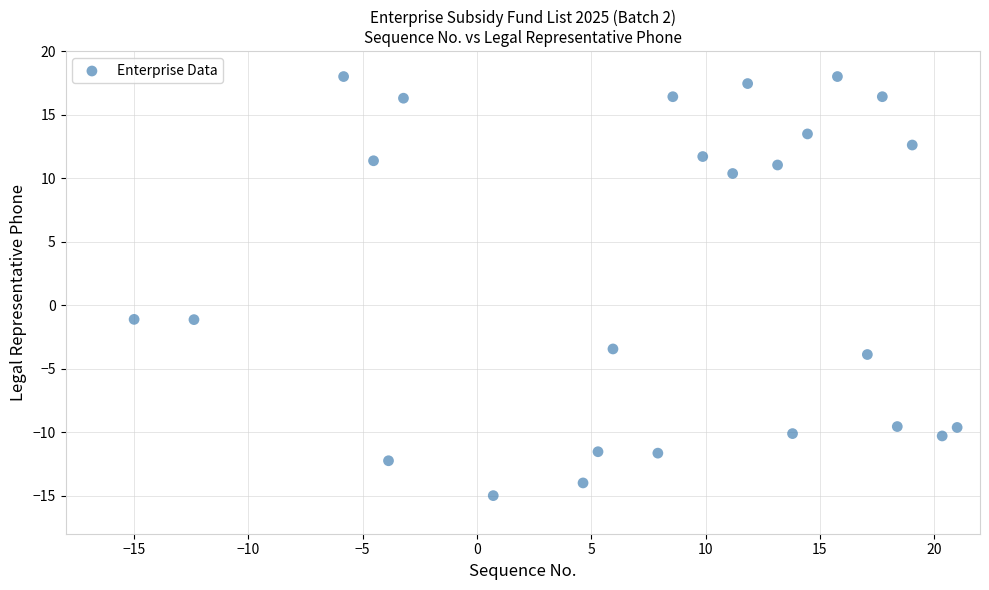

What is the range of X values (max minus min)?

36.0